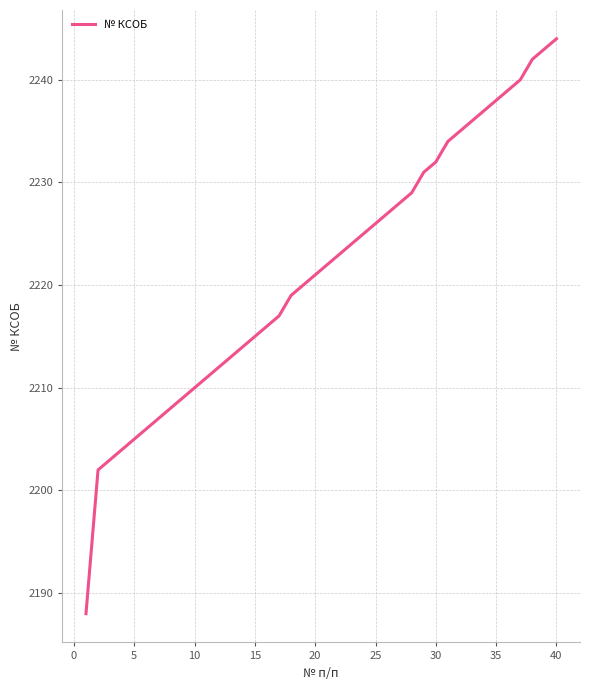

What is the maximum value shown in the chart?

2244